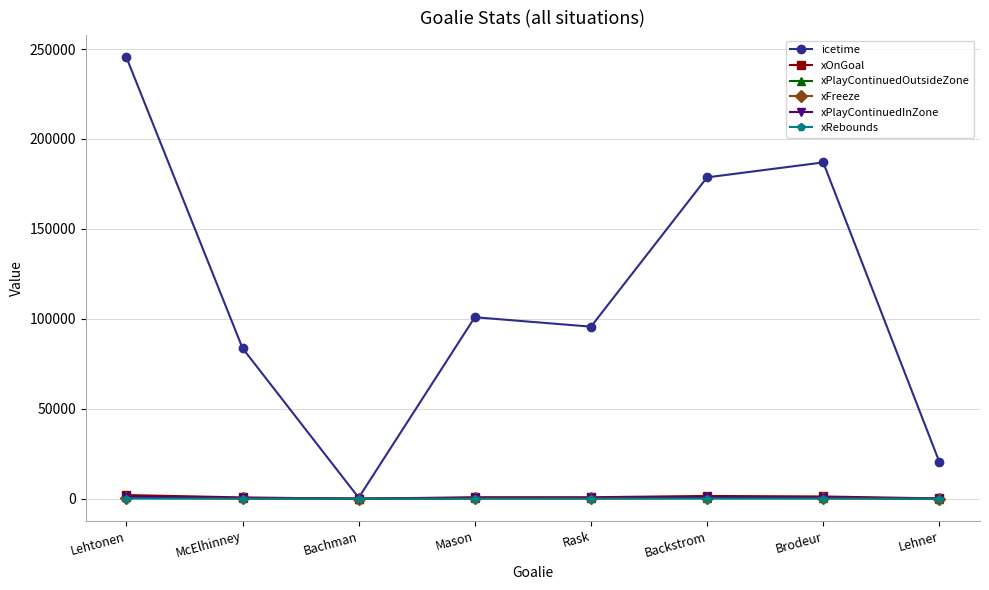

What value does the icetime series have at Mason?

100901.0